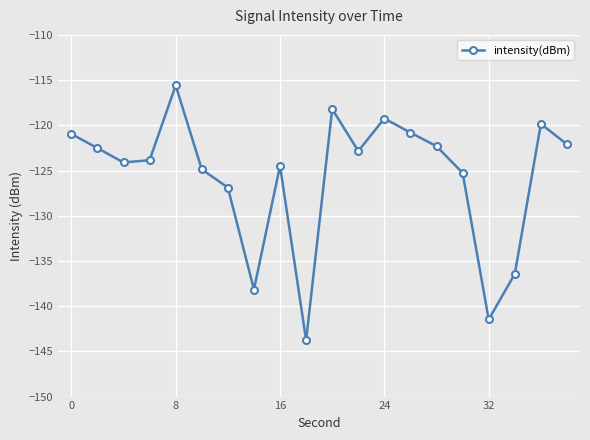

What is the average value?

-125.7